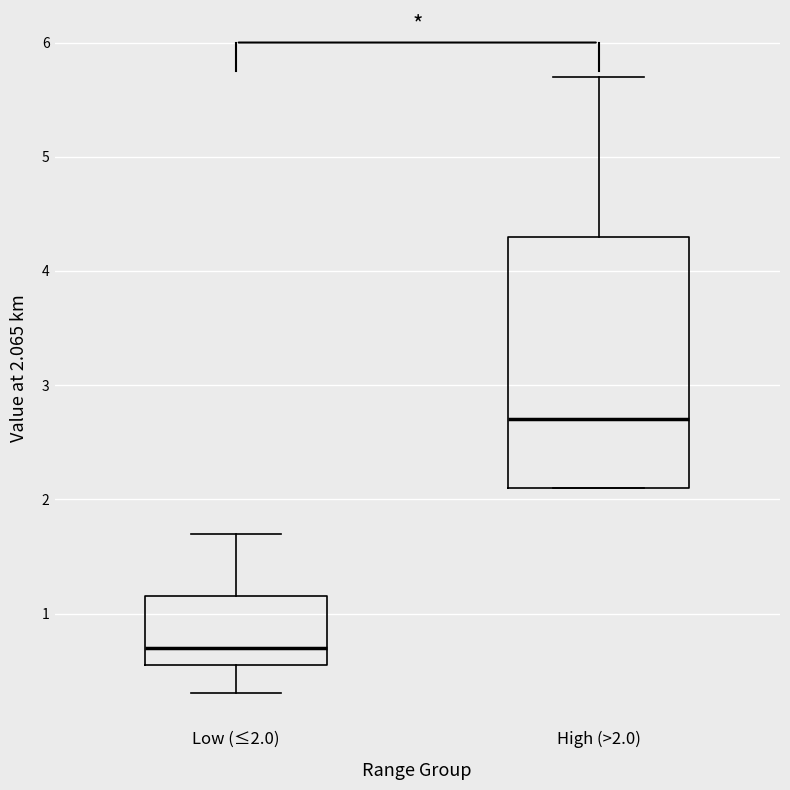

Which box has the lowest median line?

Low (≤2.0)